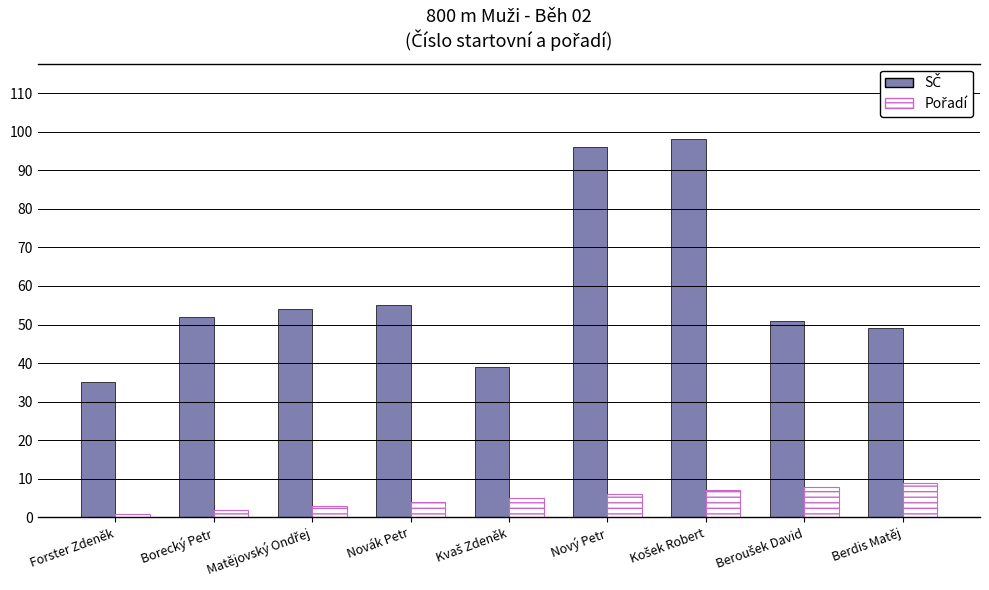

What is the maximum value shown in the chart?

98